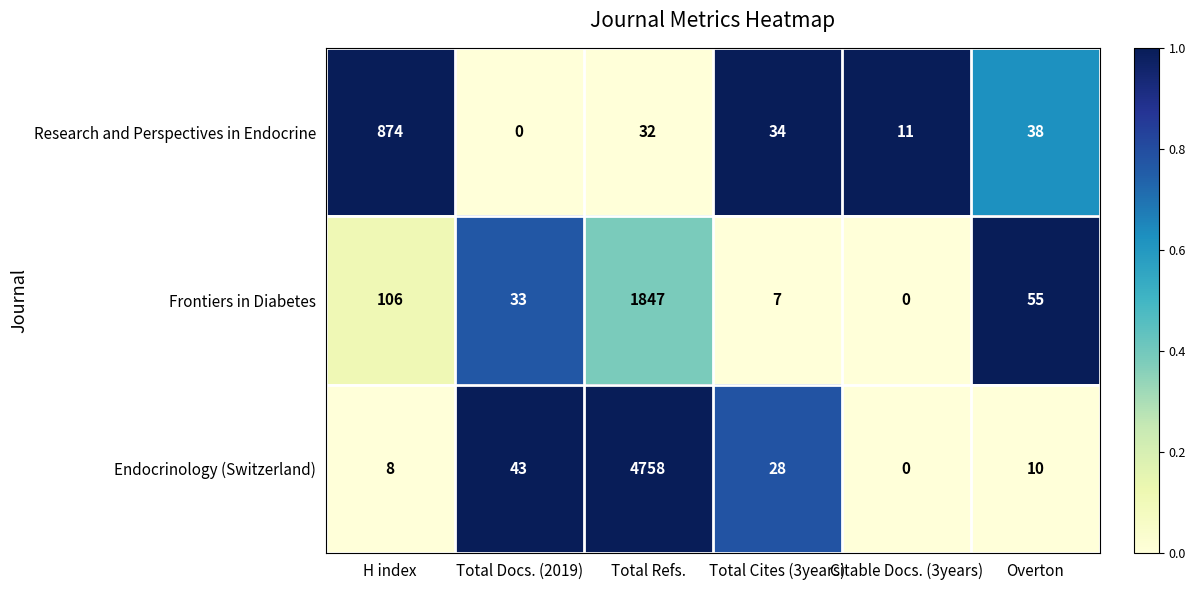

Where is Research and Perspectives in Endocrine nearest to the value 437?

Overton